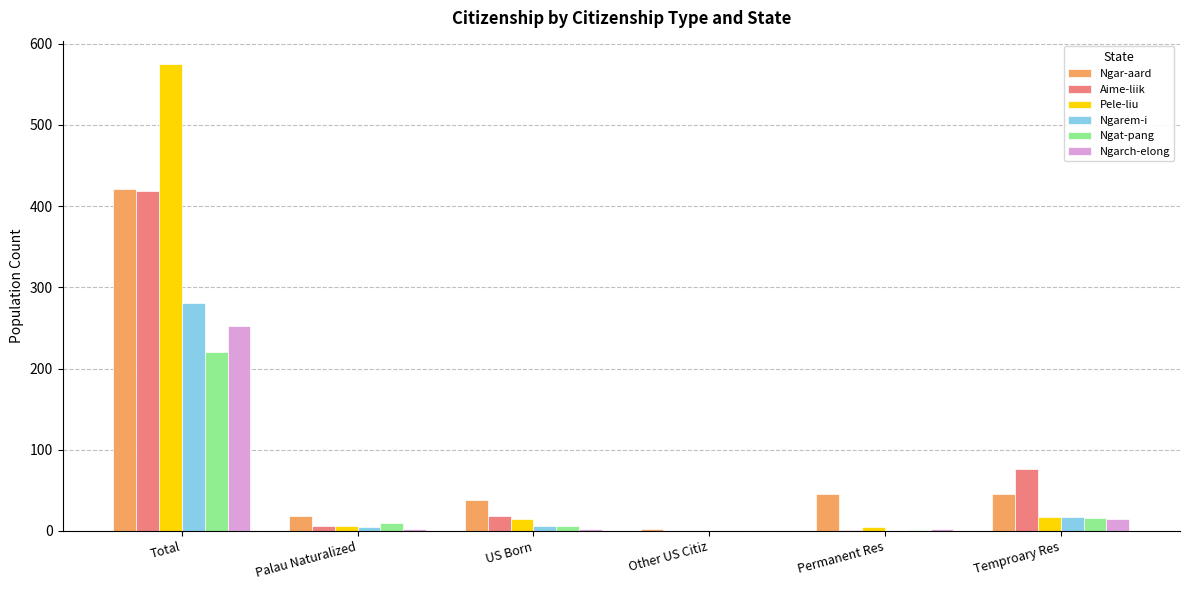

At which category is the sum across all series the highest?

Total